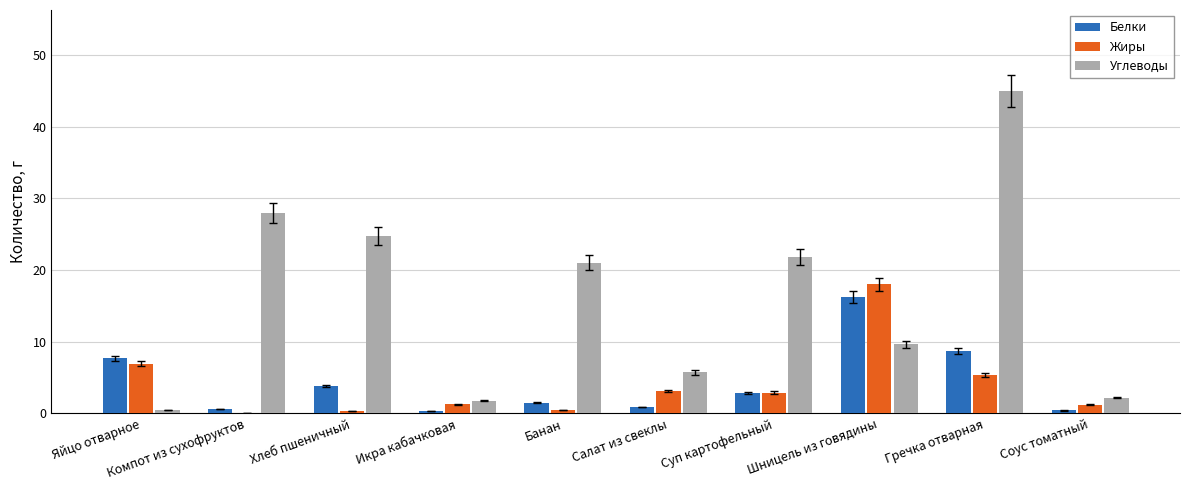

Where is Углеводы nearest to the value 22?

Суп картофельный